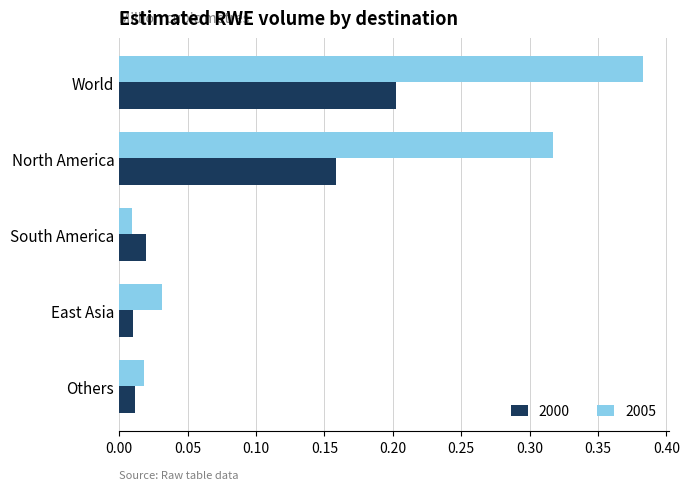

The 2000 series shows 0.3 at World. True or false?

False